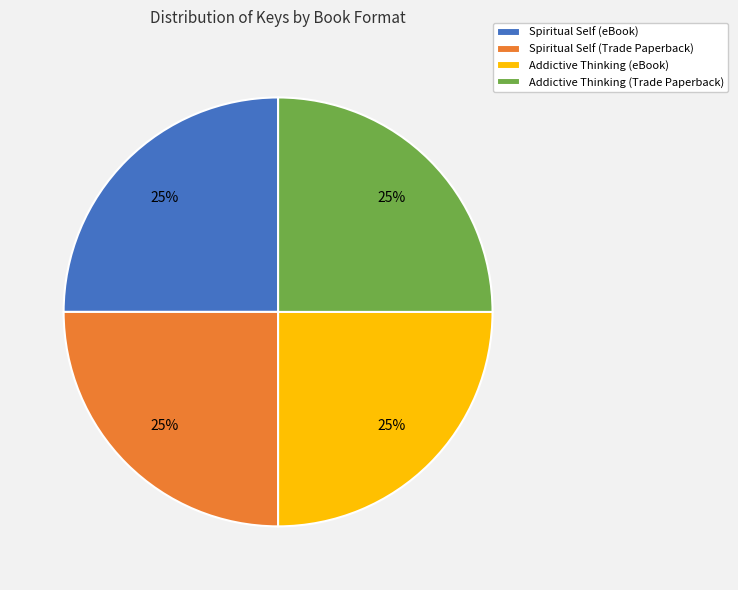

Does Spiritual Self (eBook) account for over 50% of the chart?

No